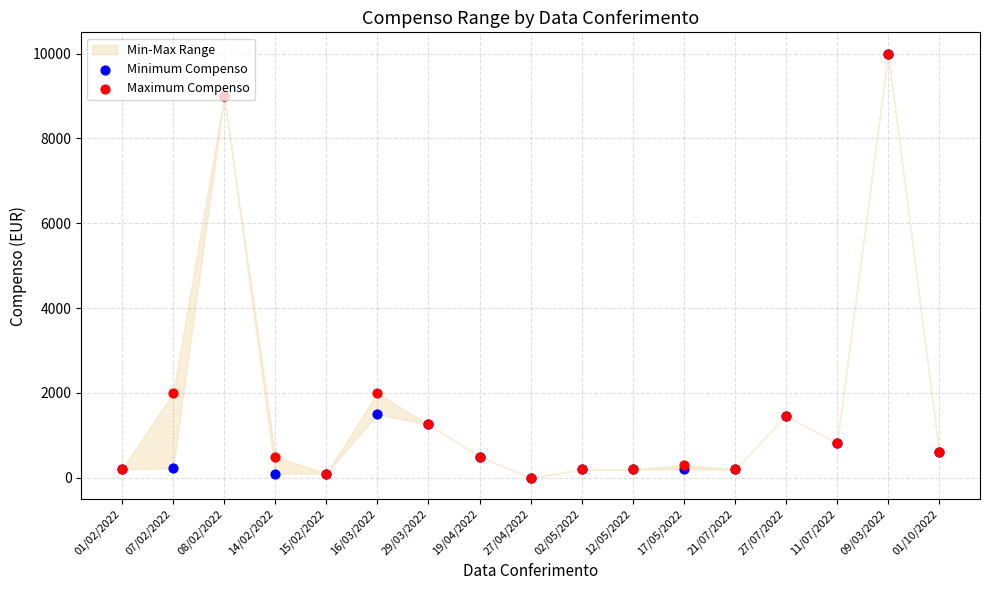

At how many categories does at least one series exceed 5884?

2